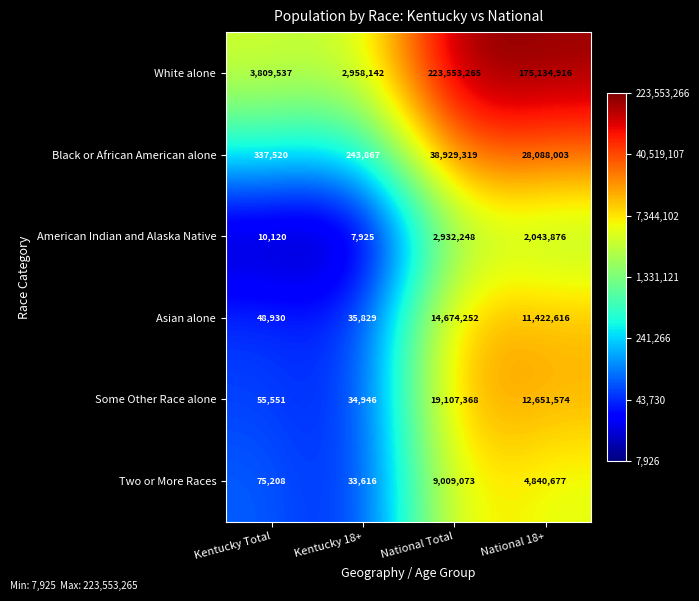

What is the sum of the Asian alone values at Kentucky Total and National 18+?

11471546